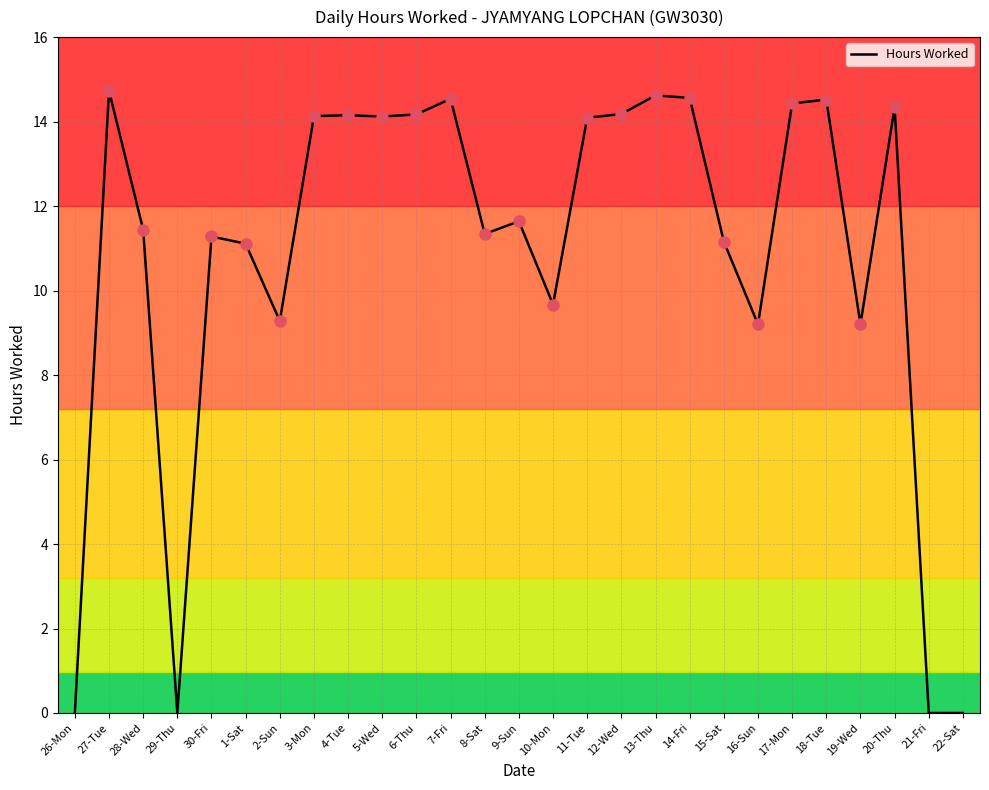

What is the difference between the second highest and minimum values?

14.6